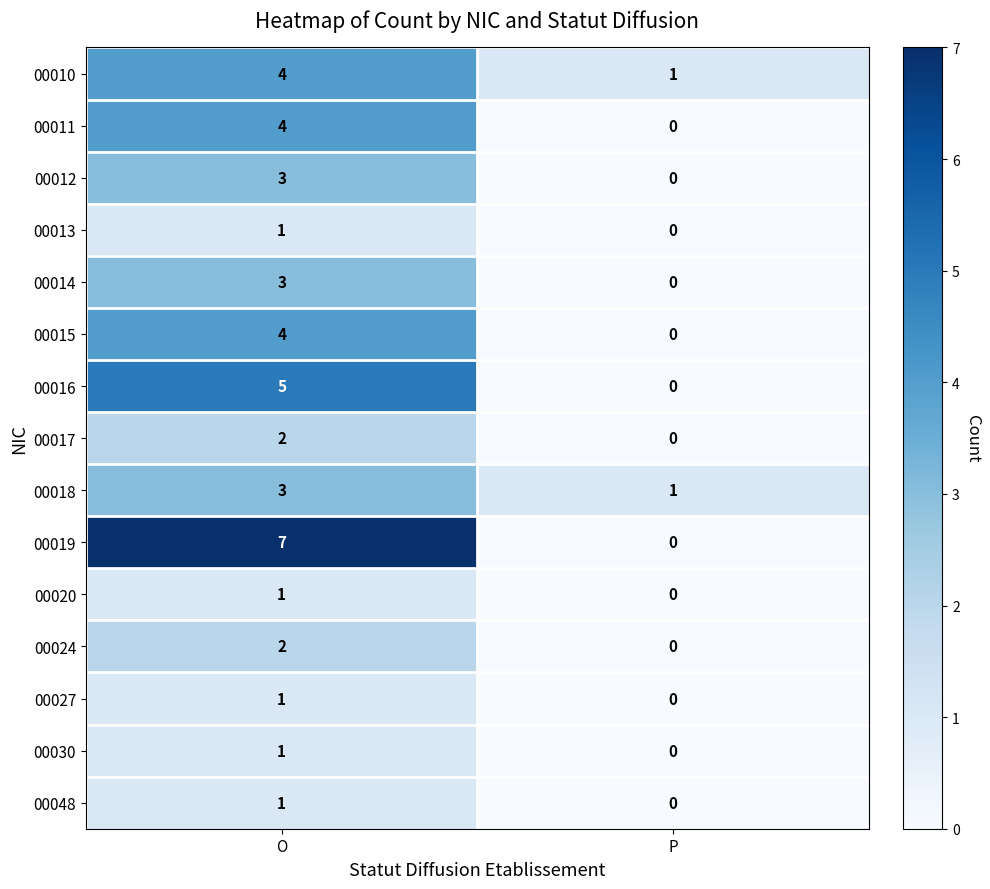

True or false: 00024 has a value of 0 at P.

True